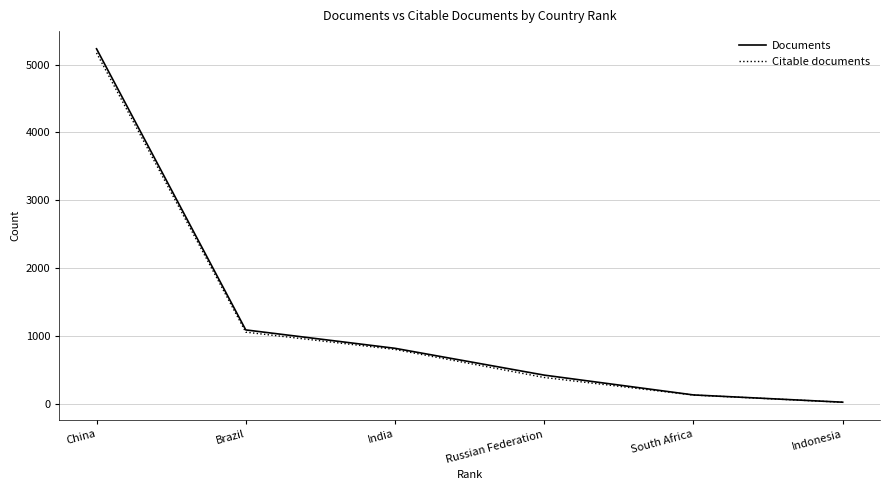

Where is Citable documents nearest to the value 2597?

Brazil